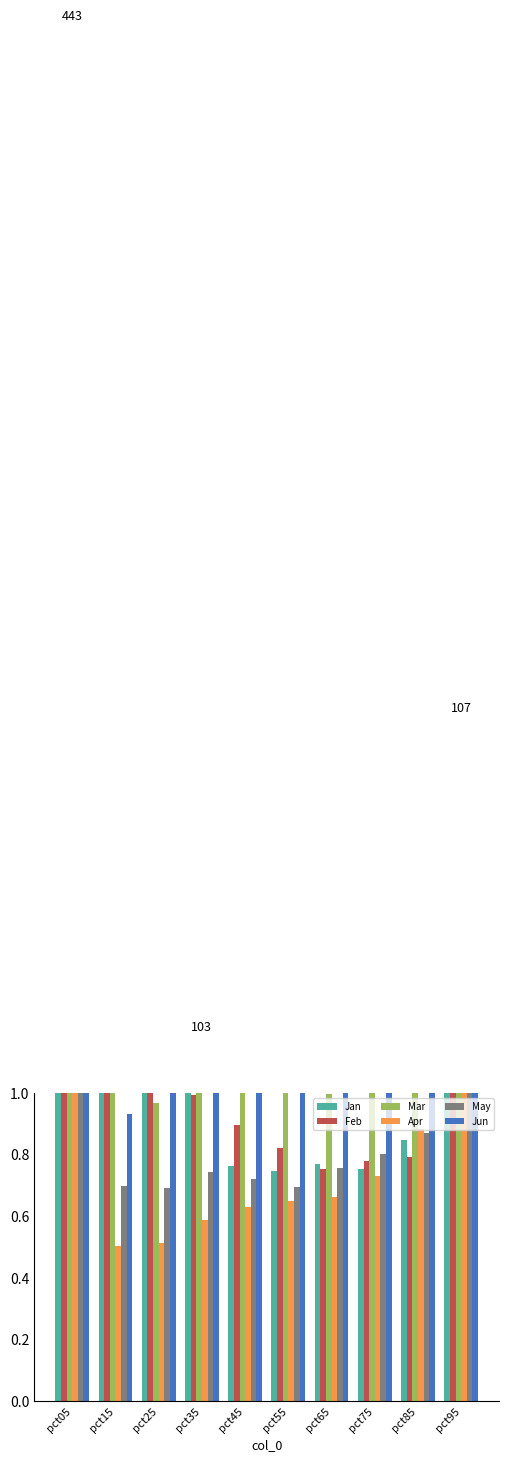

Count the May values in the range 0 to 1.

8